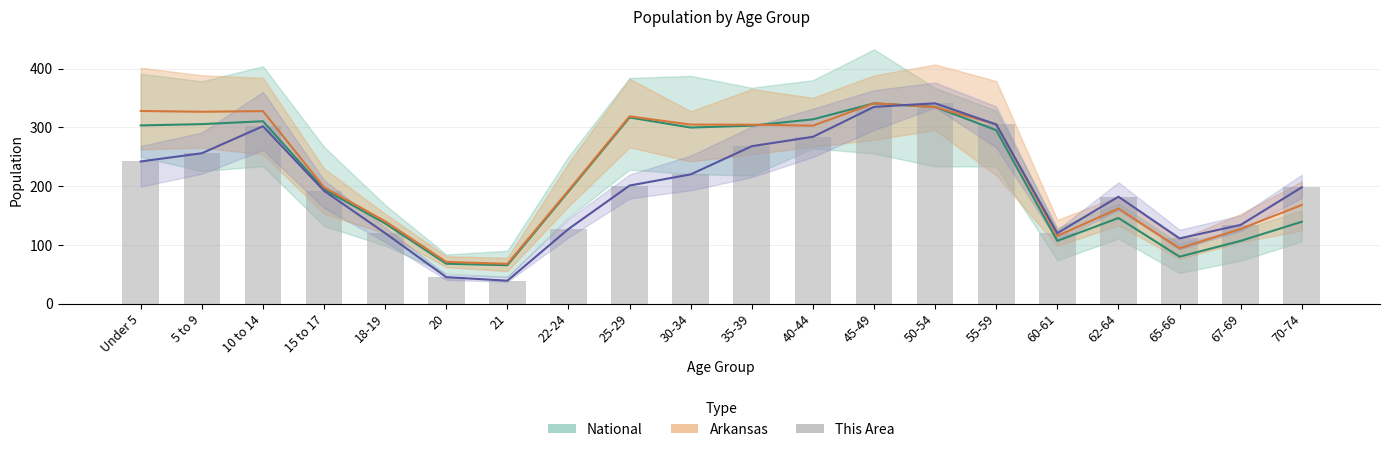

Does the chart contain any negative values?

No